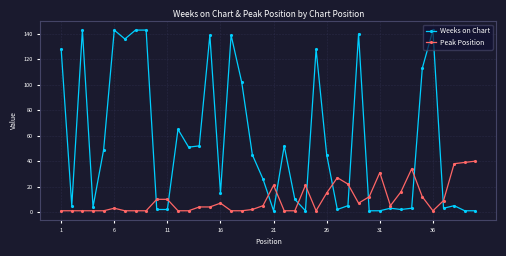

What is the greatest value displayed?

143